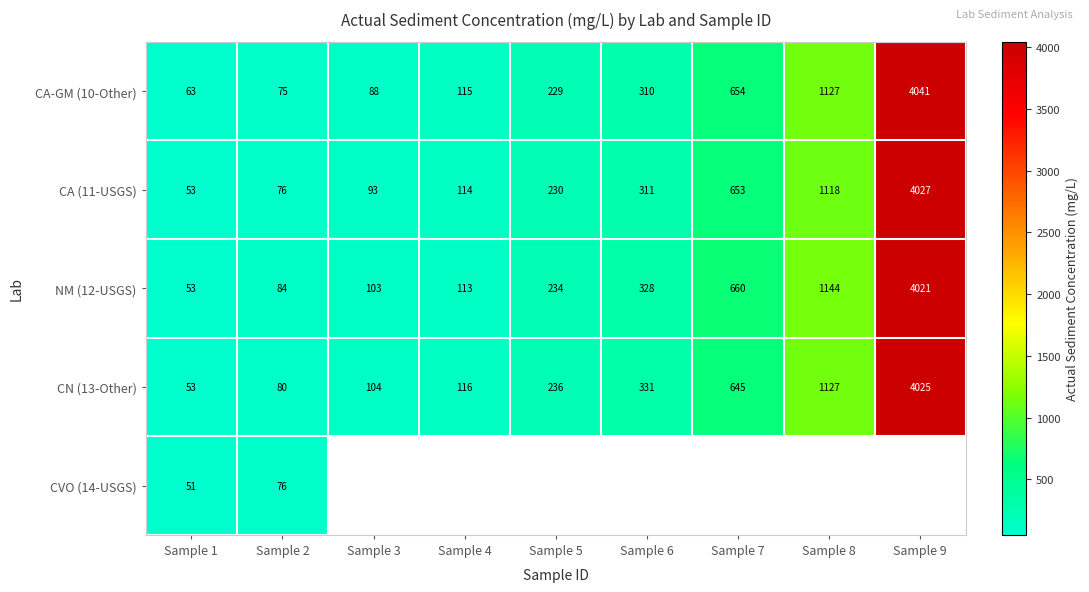

The value of CN (13-Other) at Sample 5 is 47.7. True or false?

False